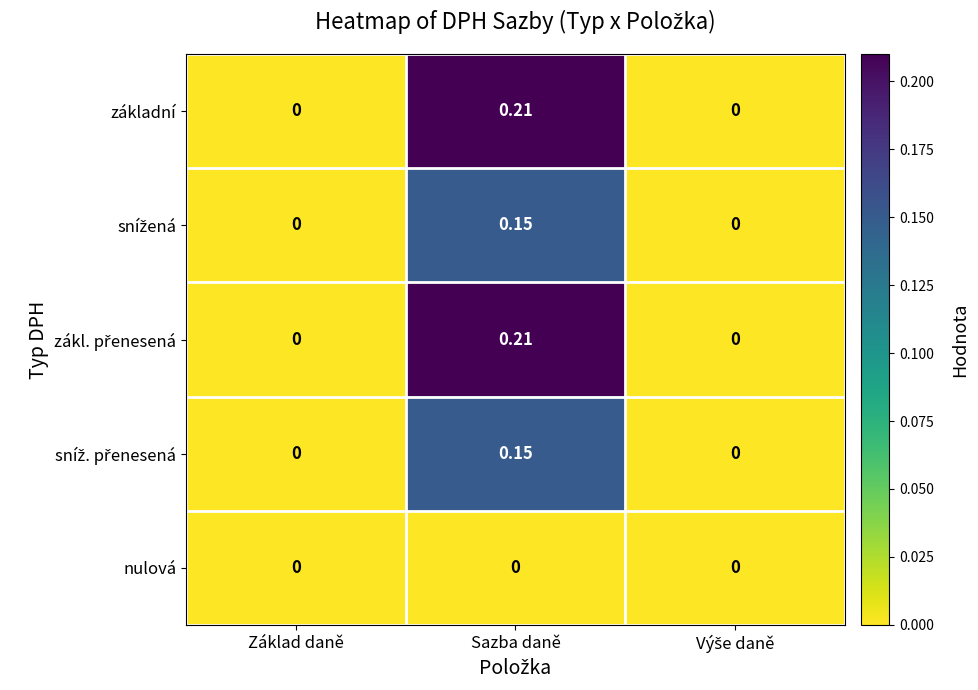

Which category has the highest value across all series?

Sazba daně